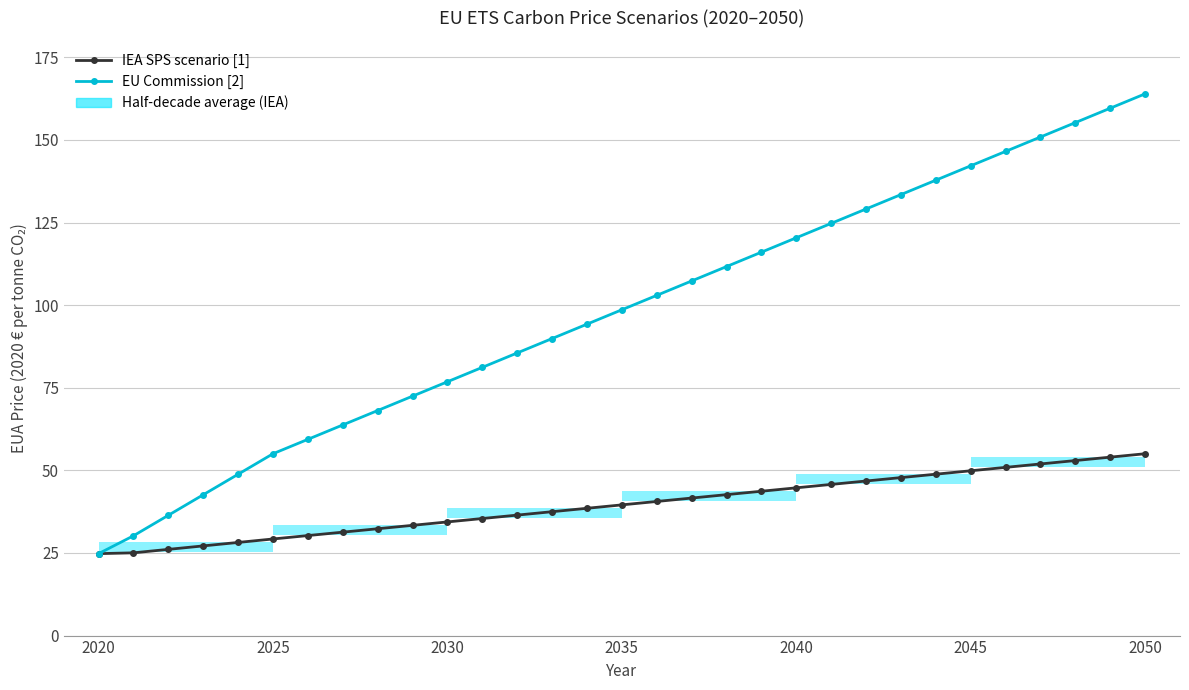

Which series changed the most between 2040 and 2050?

EU Commission [2]